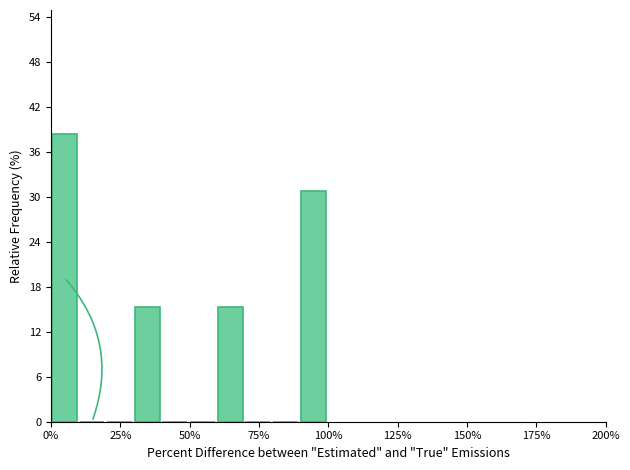

Read against the x-axis, roughly where is the centre of the tallest bar?

5